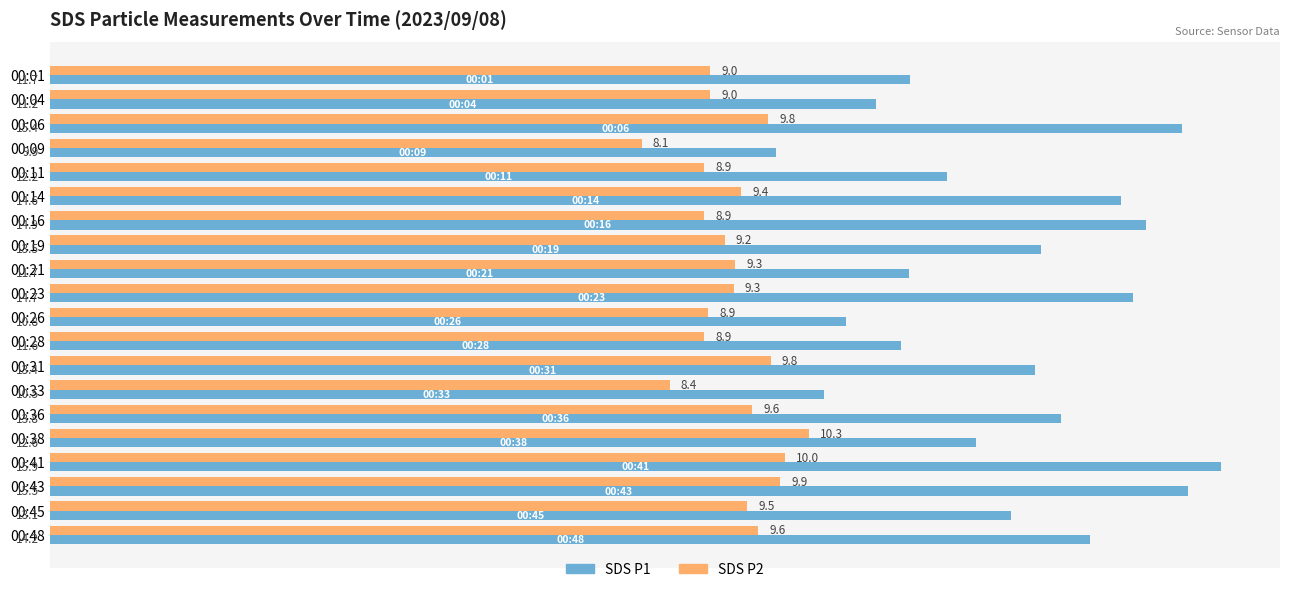

At which category is the sum across all series the highest?

00:41